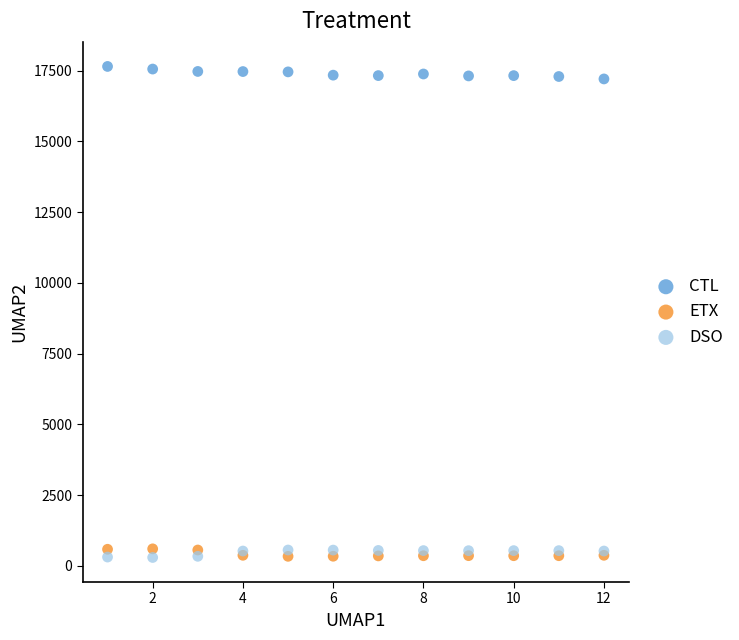

What are all the series names shown in the legend?

CTL, ETX, DSO